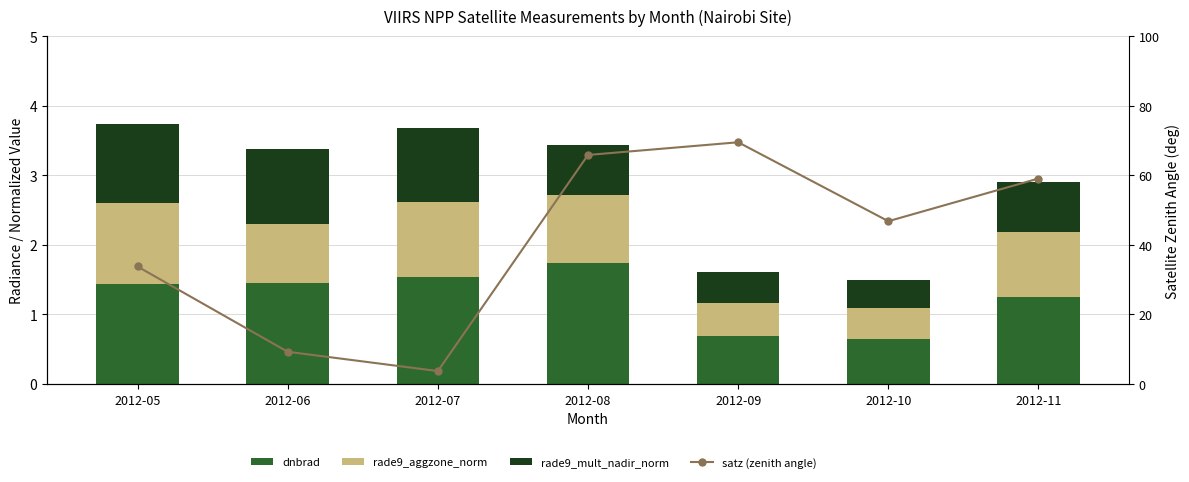

True or false: rade9_aggzone_norm has a value of 0.9 at 2012-11.

True